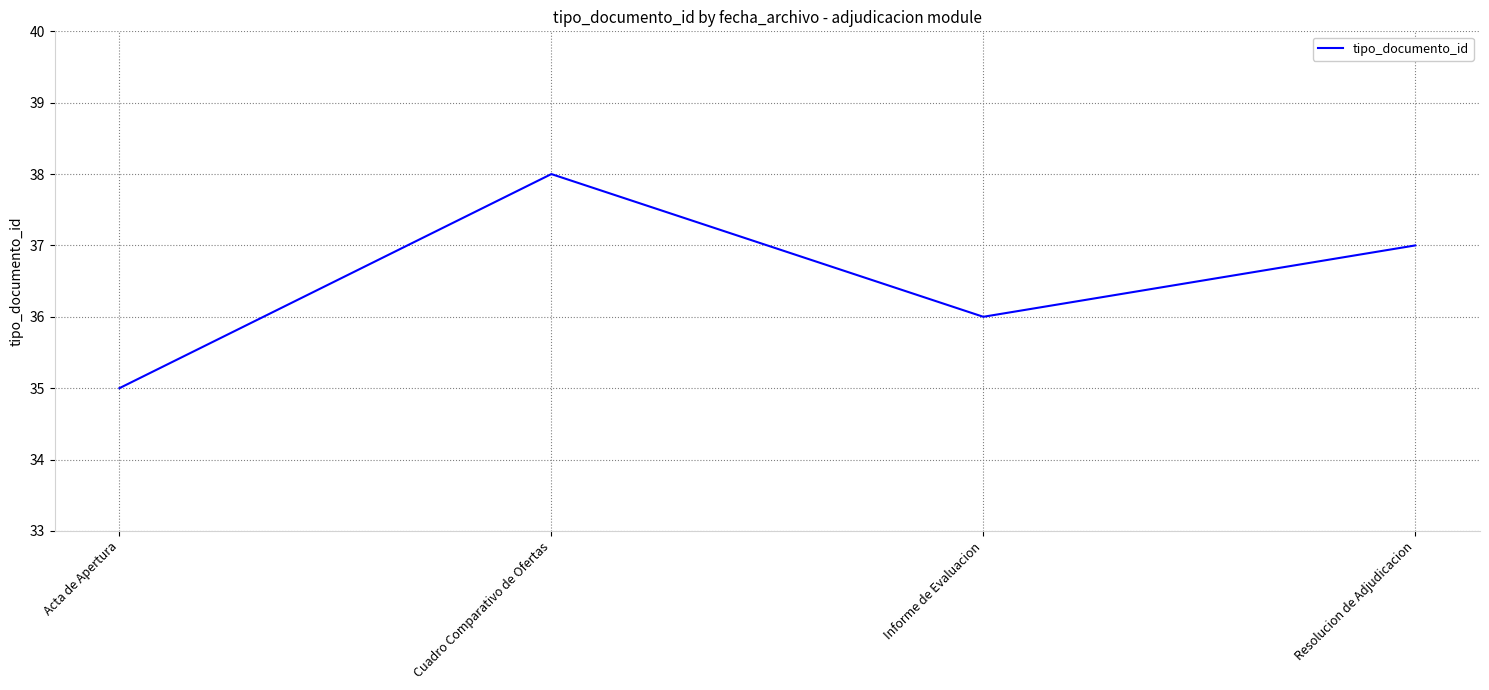

Reading left to right, transcribe all the data shown in this chart.

35	38	36	37